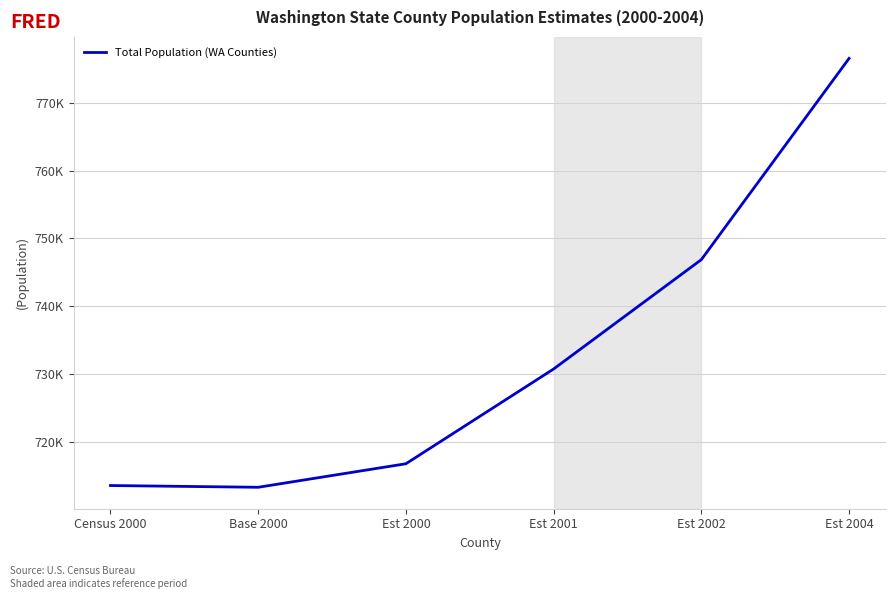

Does the chart display data point markers on the line(s)?

No